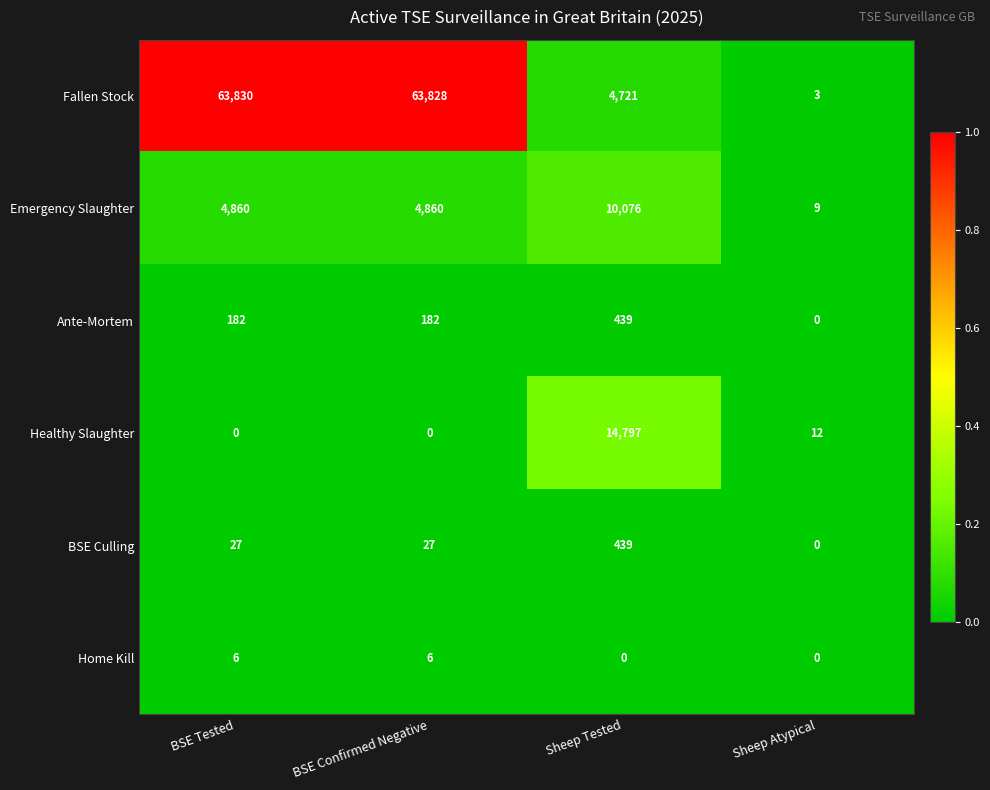

The Fallen Stock series shows 4721 at Sheep Tested. True or false?

True